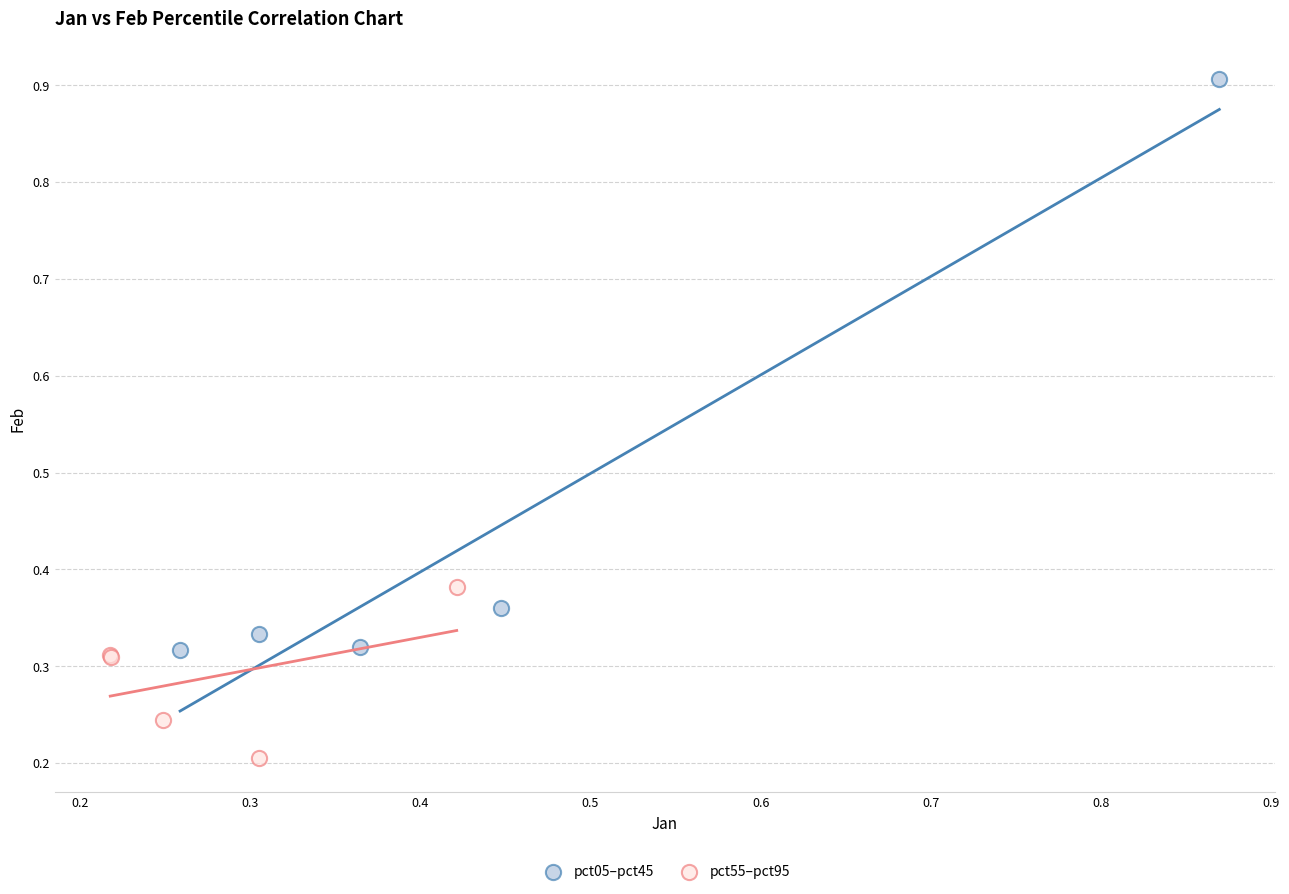

What are all the series names shown in the legend?

pct05–pct45, pct55–pct95